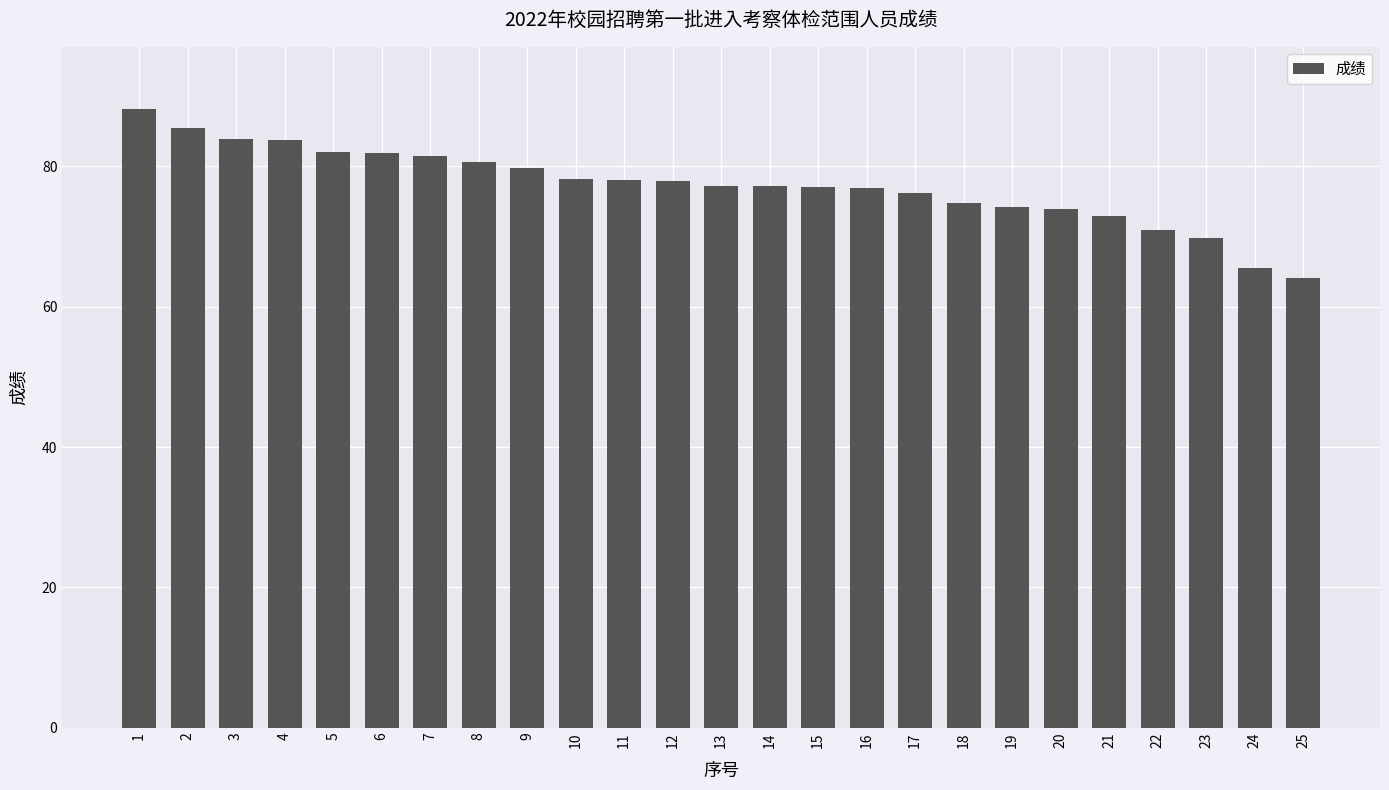

How many bars are there in total?

25